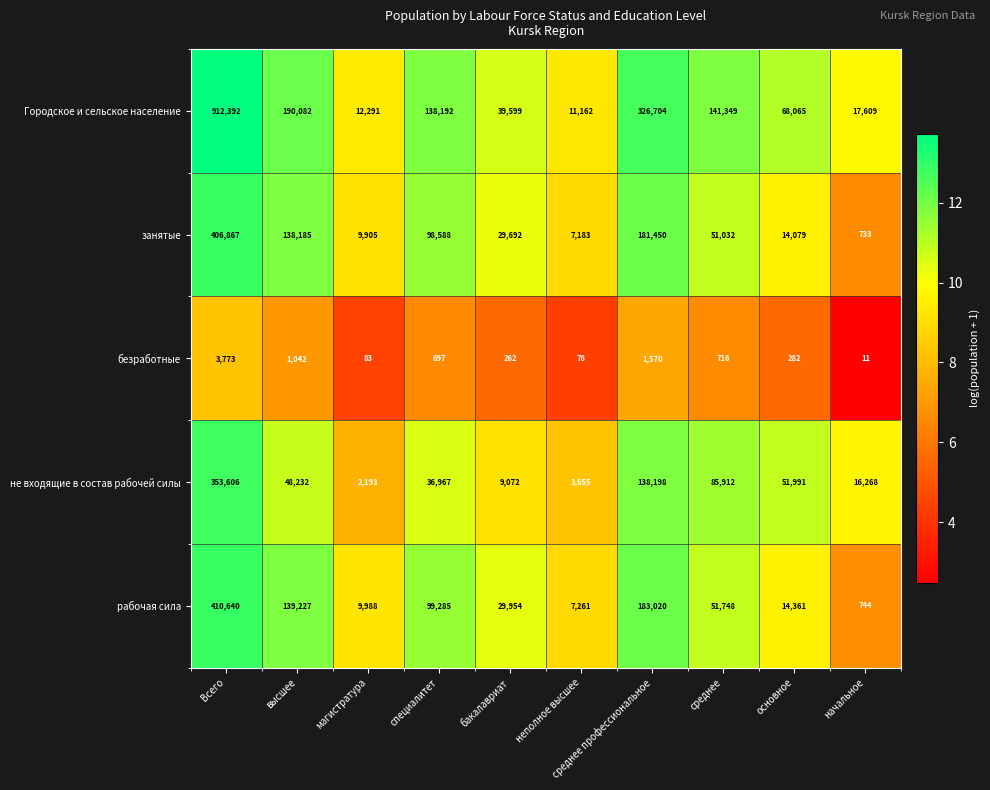

What is the minimum value for рабочая сила?

744